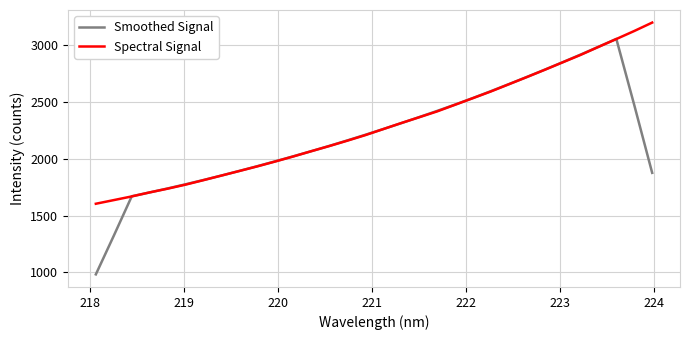

What is the lowest value of the Spectral Signal series?

1603.5